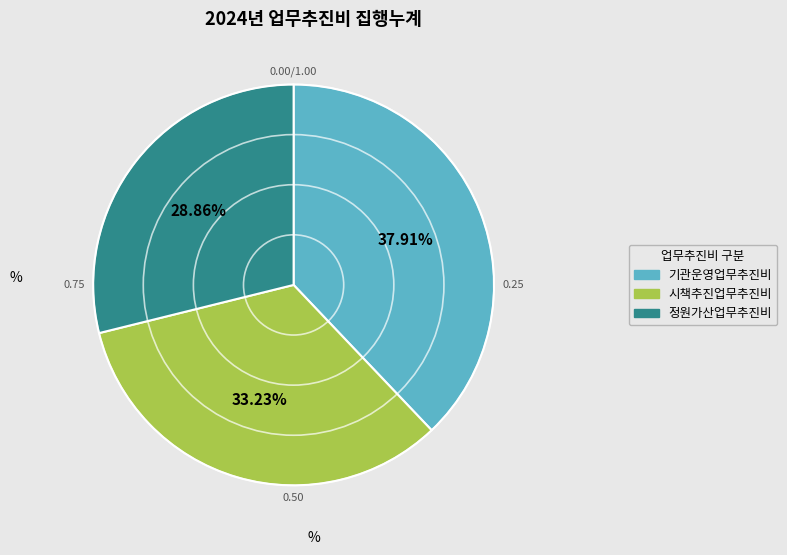

Is there a majority slice in this chart?

No